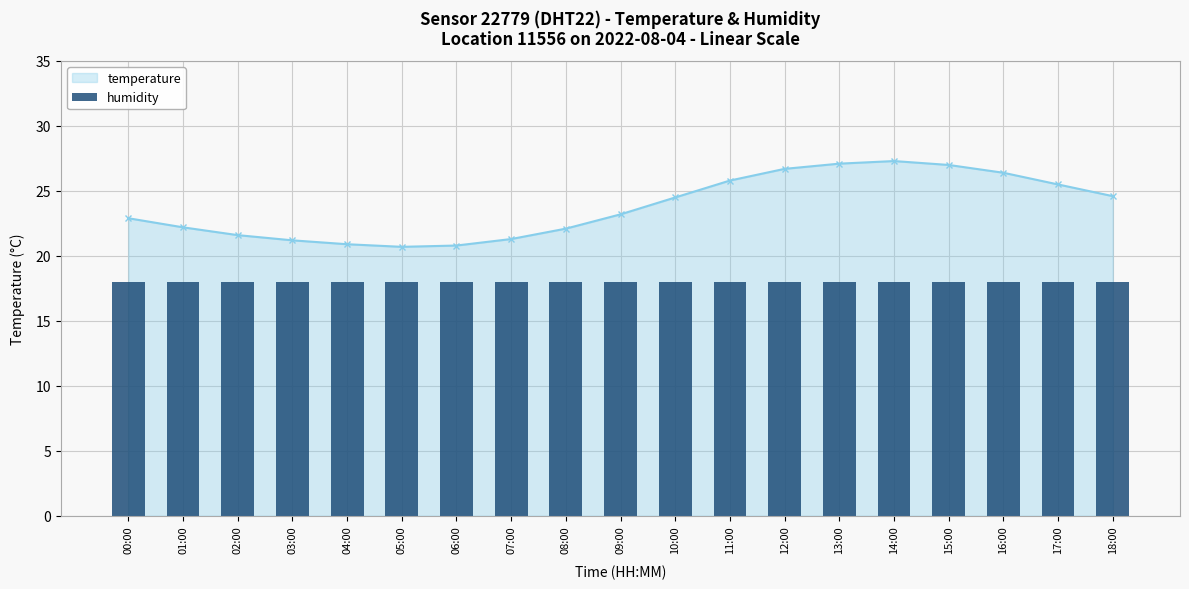

Reading right to left, transcribe all the data shown in this chart.

18:00=24.6	17:00=25.5	16:00=26.4	15:00=27.0	14:00=27.3	13:00=27.1	12:00=26.7	11:00=25.8	10:00=24.5	09:00=23.2	08:00=22.1	07:00=21.3	06:00=20.8	05:00=20.7	04:00=20.9	03:00=21.2	02:00=21.6	01:00=22.2	00:00=22.9